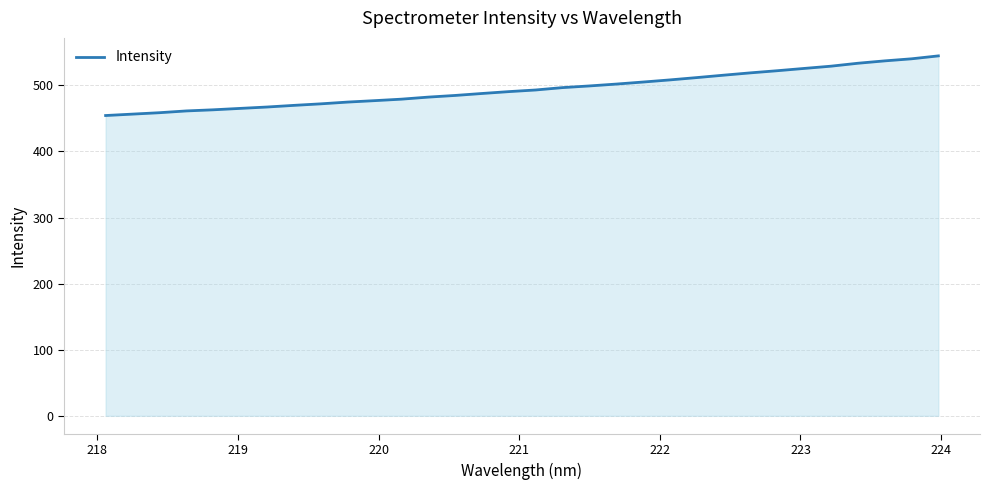

What is the minimum value shown in the chart?

454.3